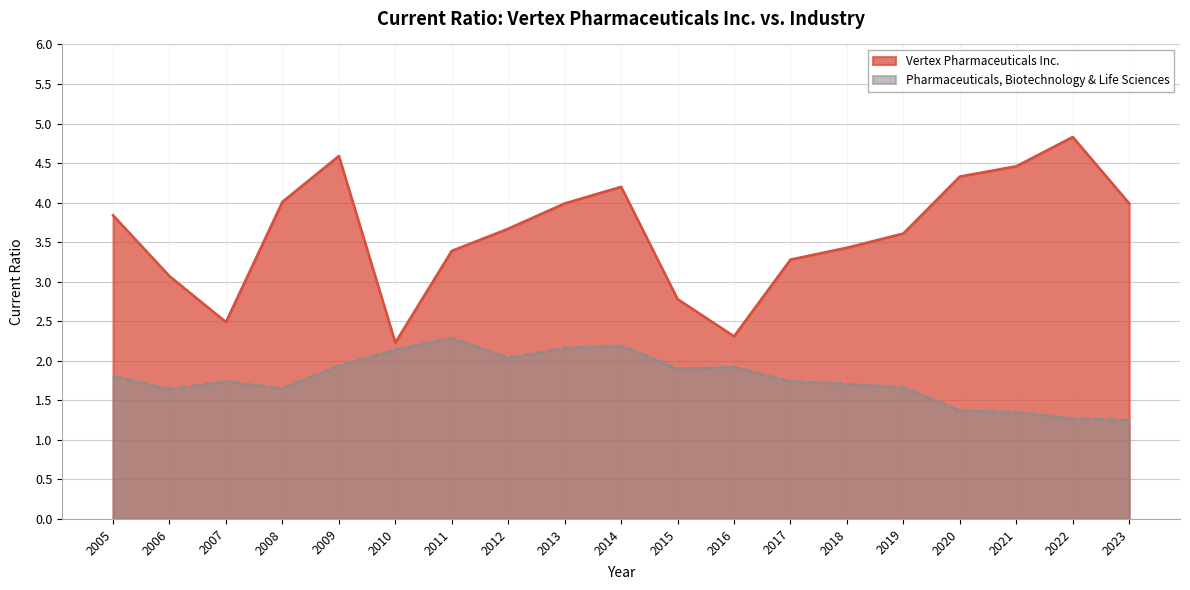

What is the value of the Vertex Pharmaceuticals Inc. point at the 1st from the left?

3.8